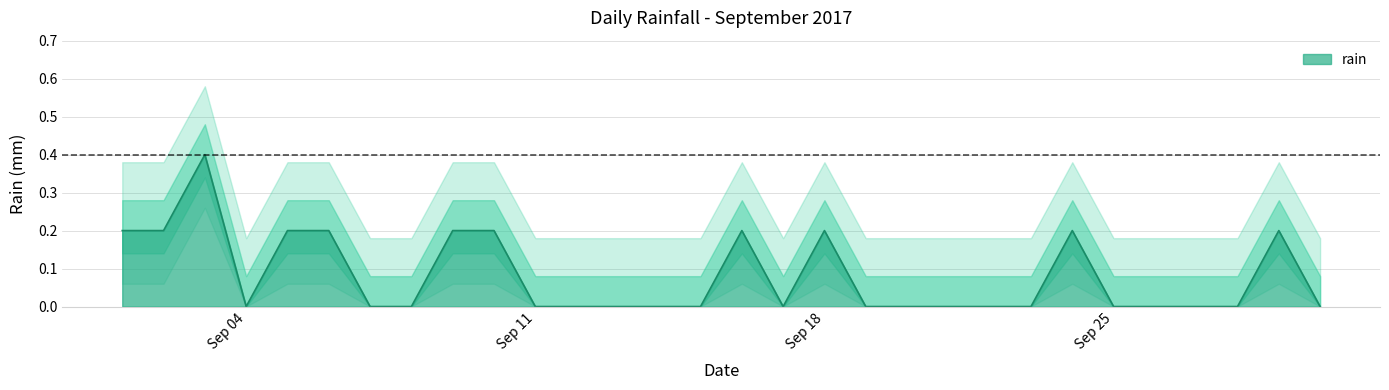

How many lines are shown in the chart?

1